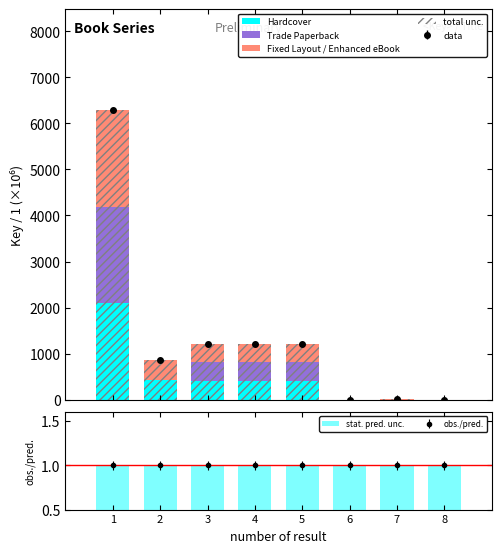

Which category has the lowest value across all series?

2